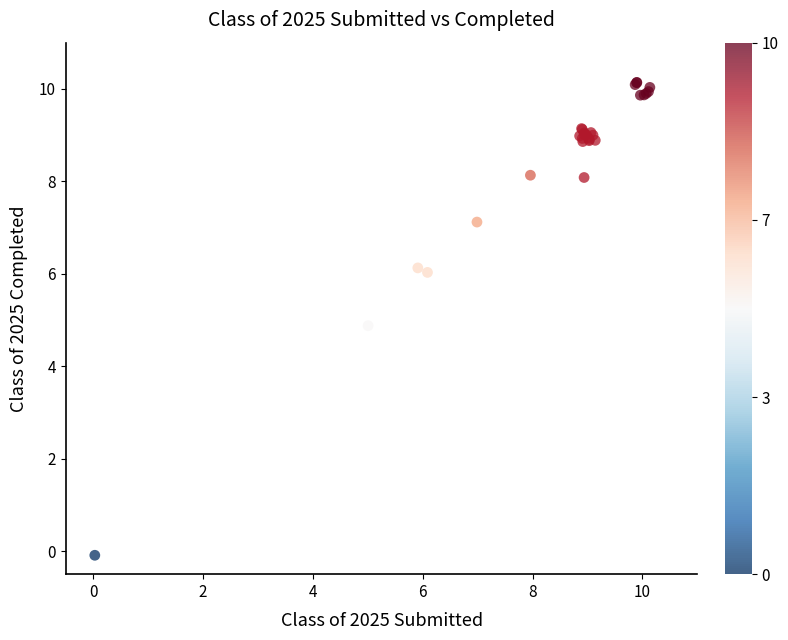

What Y value in the scatter plot is closest to 5?

4.9